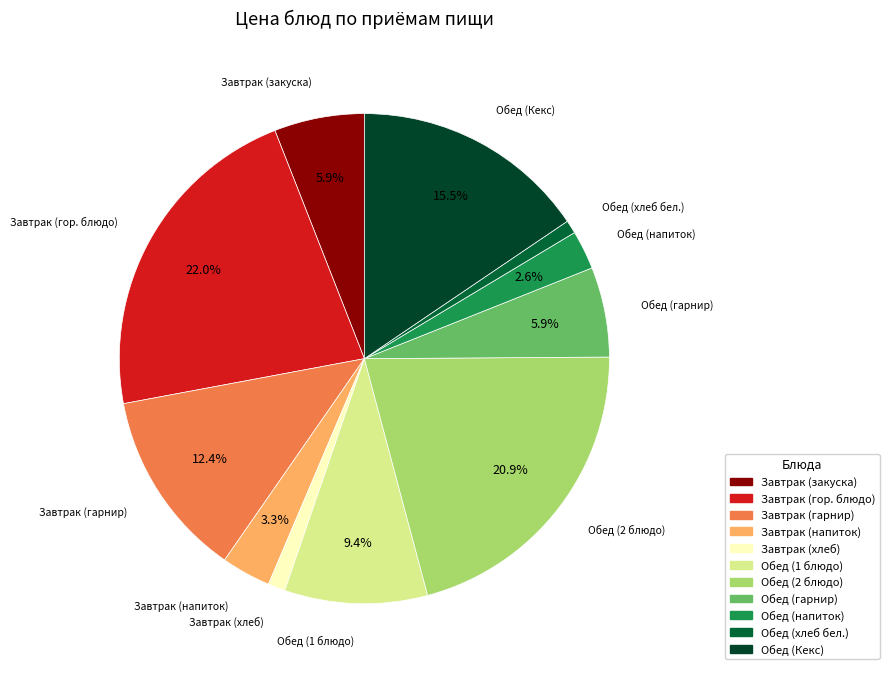

To the nearest percent, what percentage of the pie is Обед (1 блюдо)?

9%